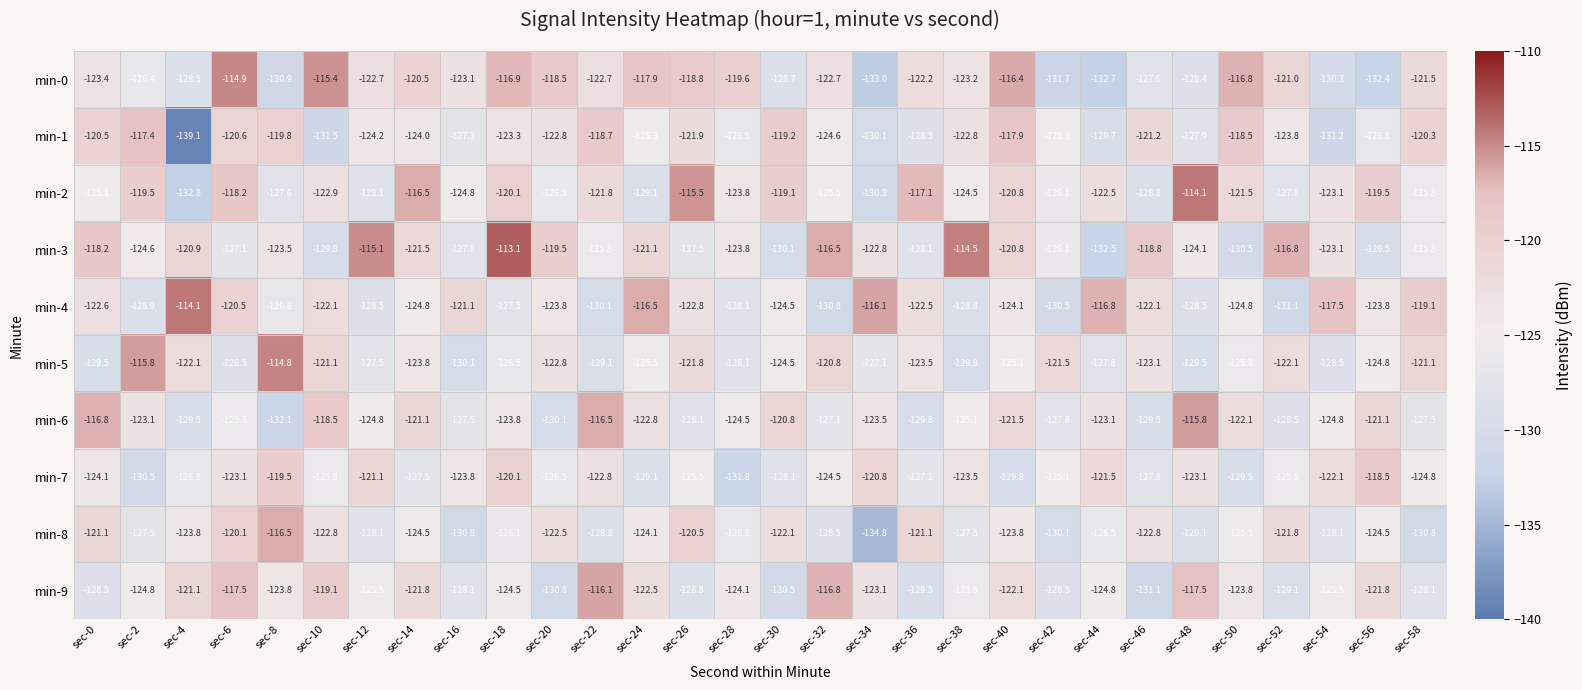

Which series changed the most between sec-26 and sec-56?

min-0